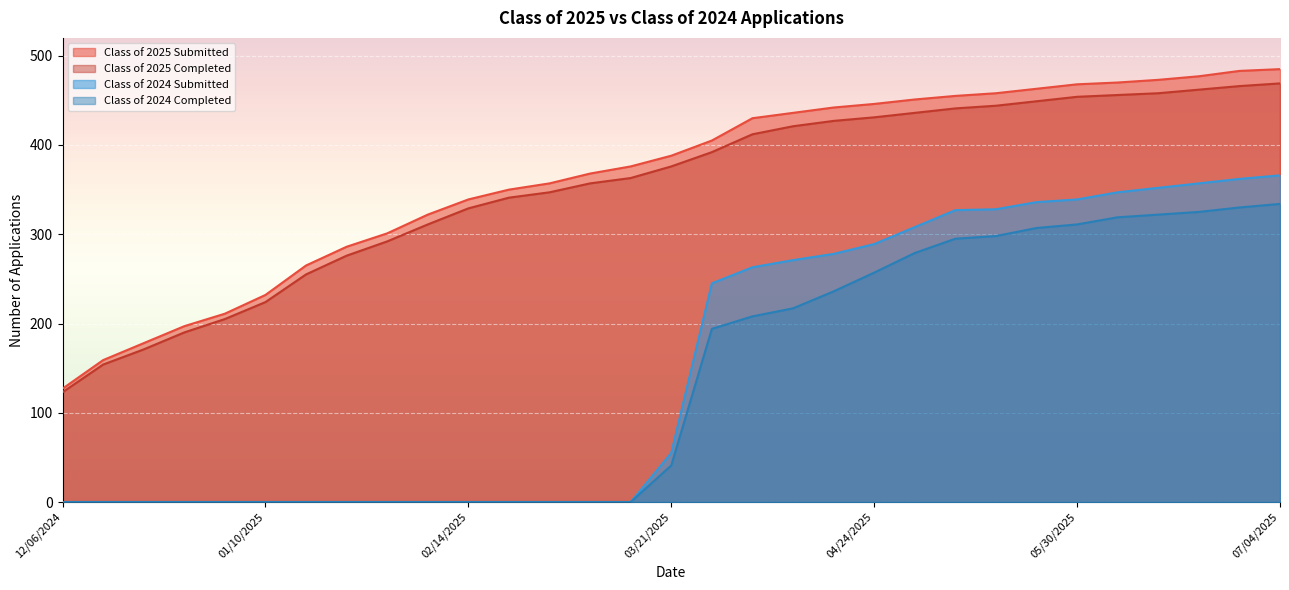

Does the chart display data point markers on the line(s)?

No